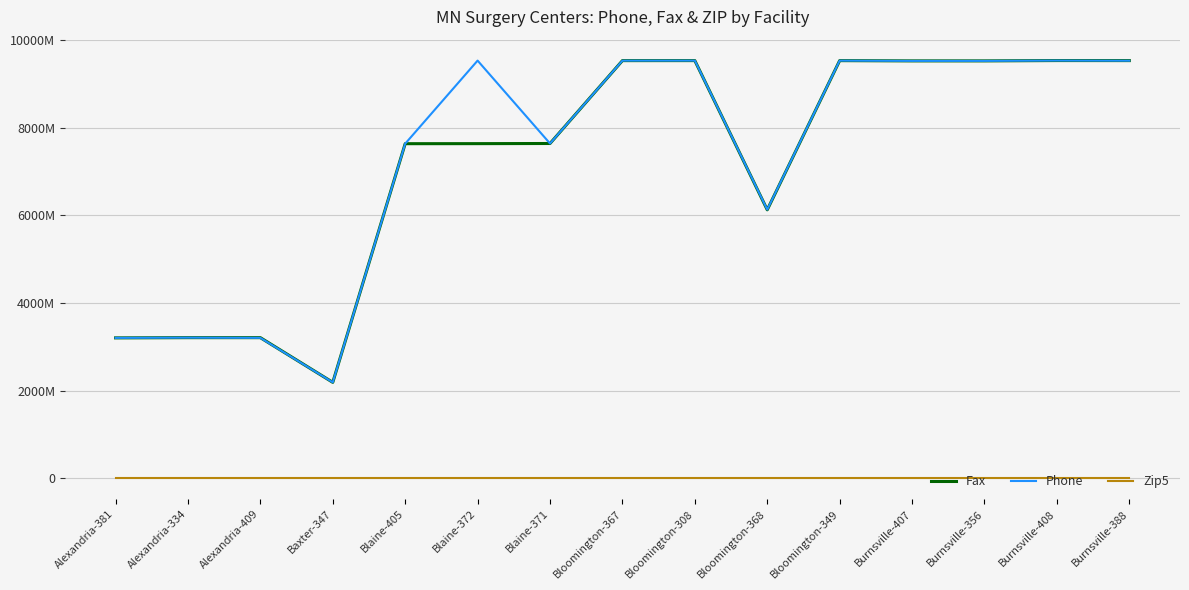

What are all the series names shown in the legend?

Fax, Phone, Zip5